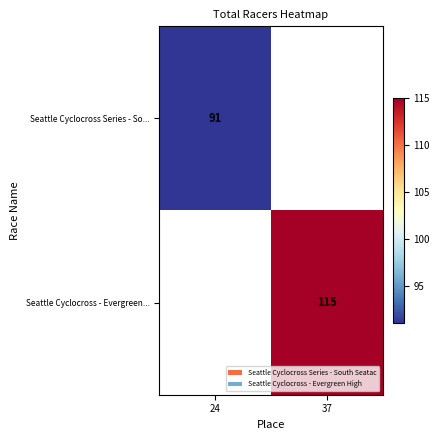

At how many categories does at least one series exceed 95?

1